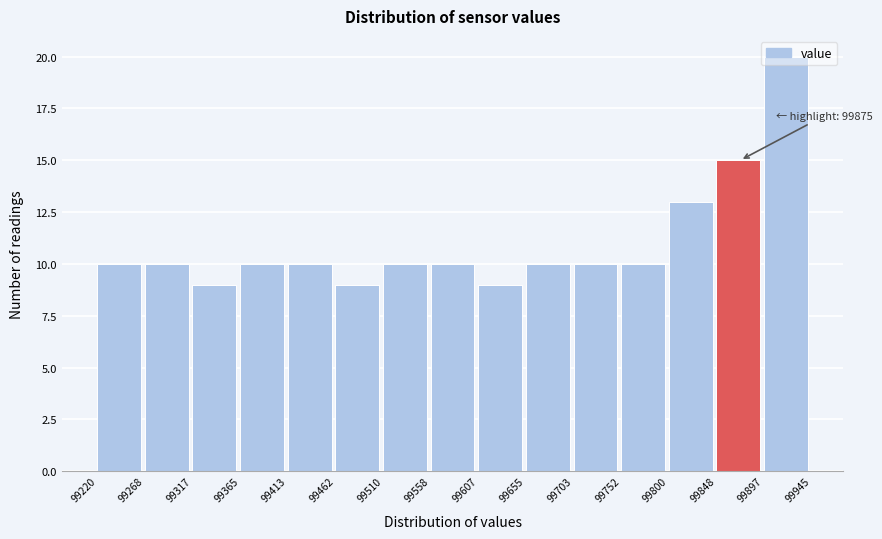

Which range on the x-axis has the tallest bar?

99897 to 99945